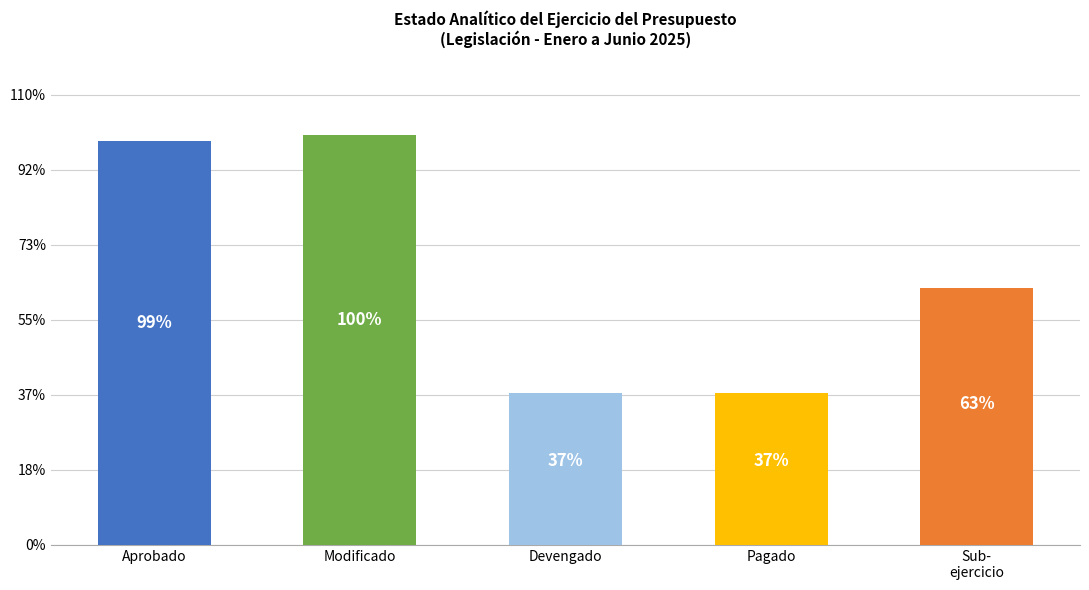

Does the chart contain any negative values?

No